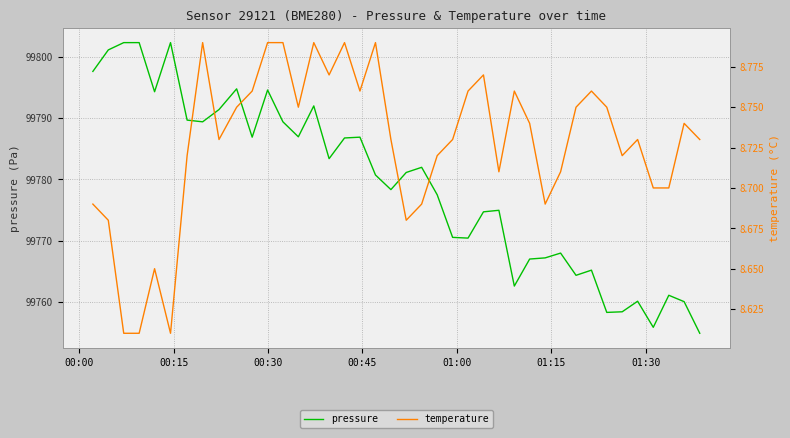

How many lines are shown in the chart?

2